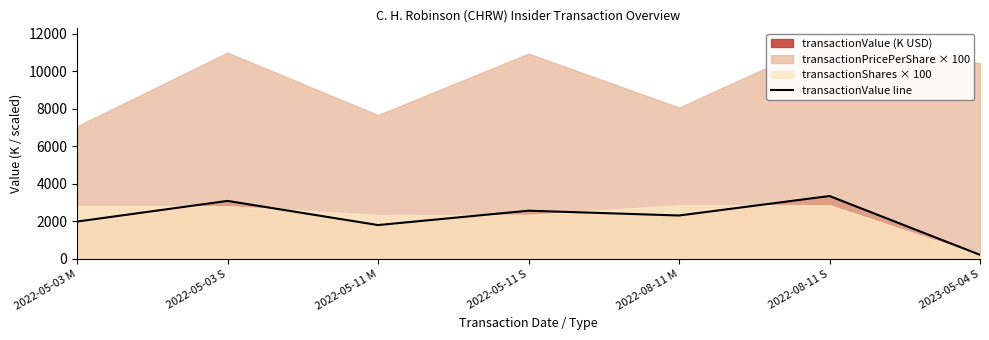

Which has a higher value, 2022-05-11 S or 2022-05-11 M?

2022-05-11 S